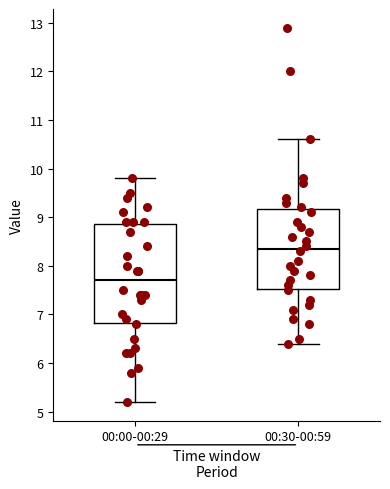

Reading left to right, read every box against the y-axis: the position of its median line, the range the box covers, and the ends of its whiskers. The values are not printed on the chart, so give them approximately, as read against the axis.

00:00-00:29: median 7.7, box 6.8 to 8.9, whiskers 5.2 to 9.8
00:30-00:59: median 8.4, box 7.5 to 9.2, whiskers 6.4 to 10.6